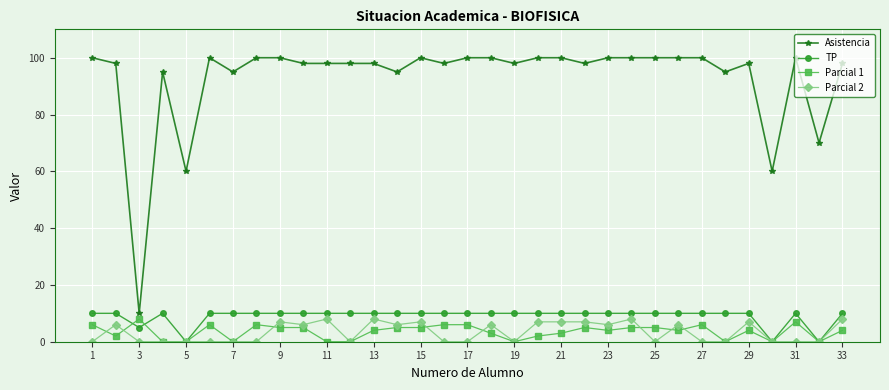

What is the value of the TP point at the 20th from the left?

10